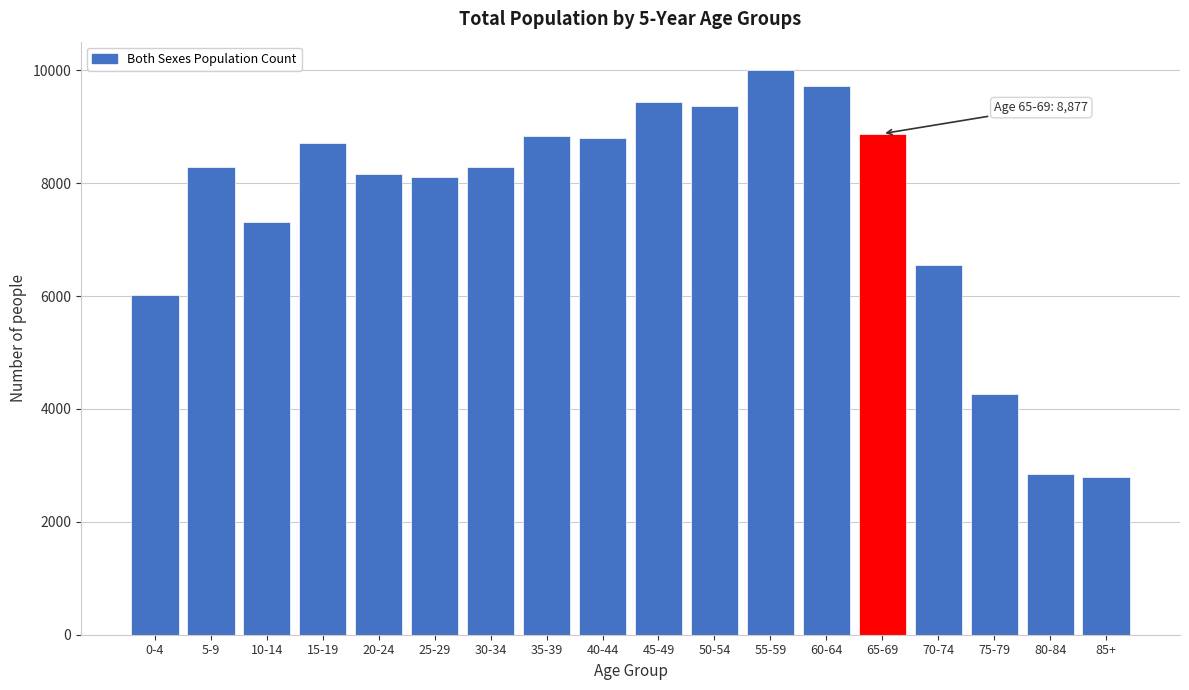

The value at 75-79 is 1206. True or false?

False